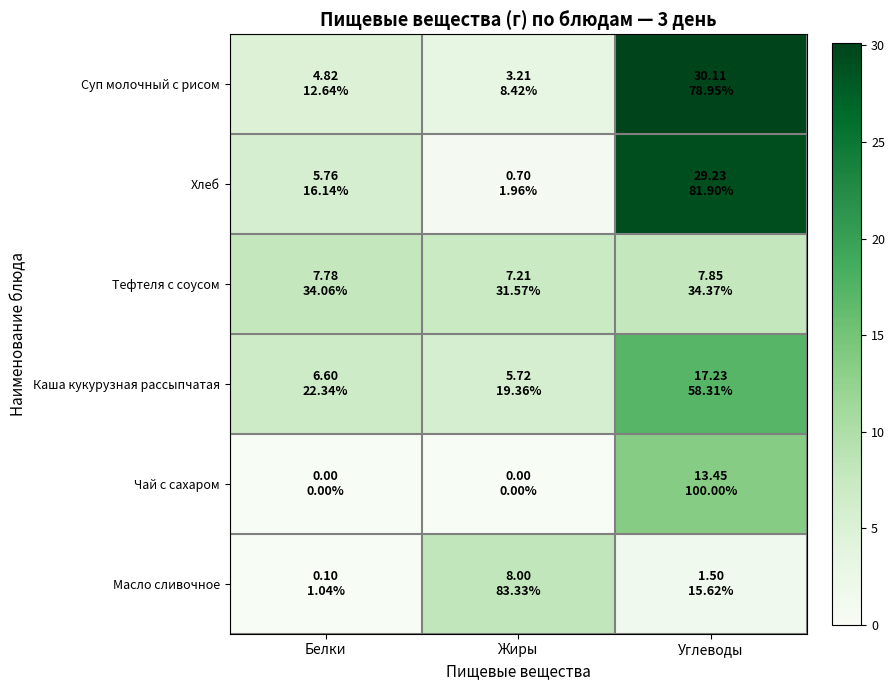

What is the greatest value displayed?

30.1